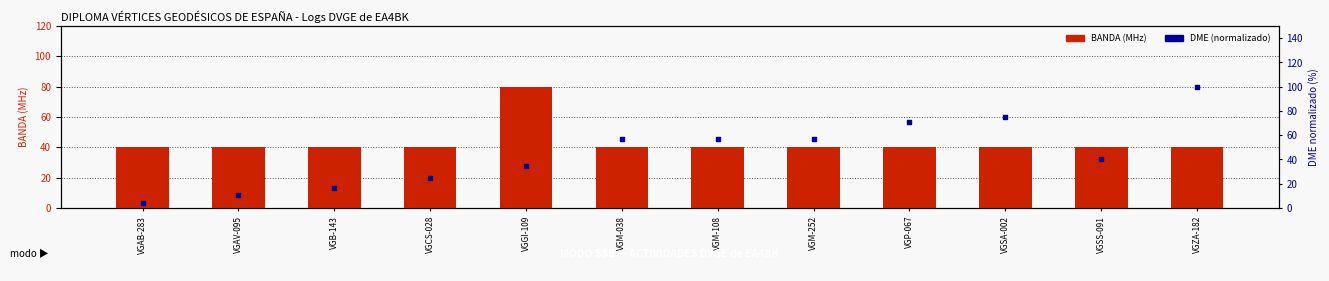

What is the total value across all series at VGZA-182?

140.0